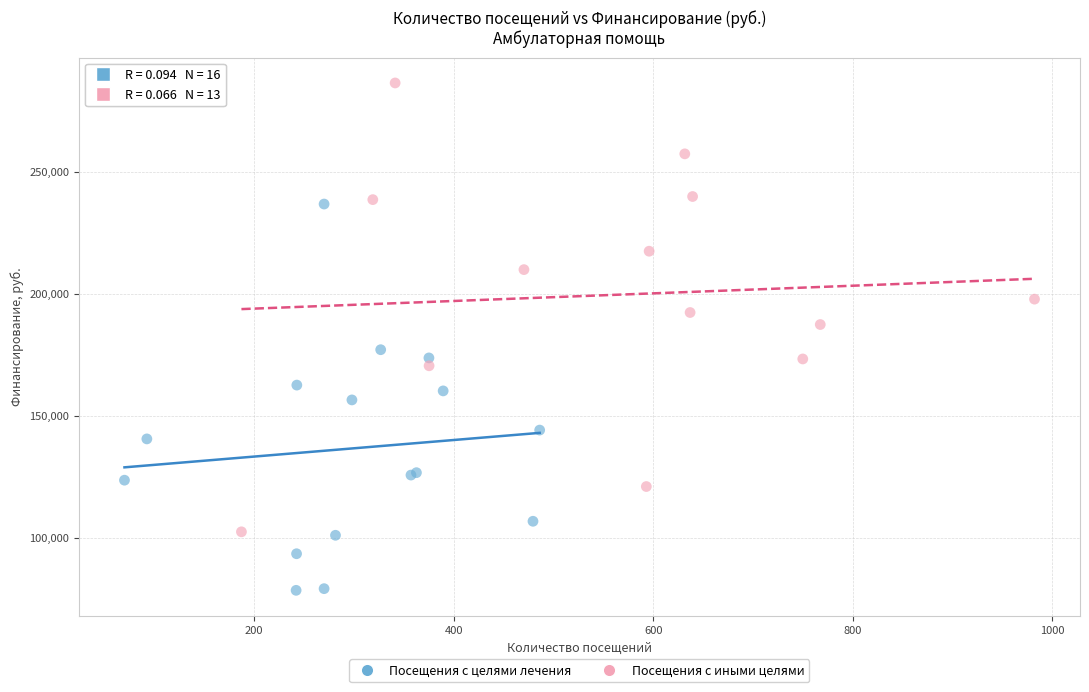

Which series reaches the maximum Y coordinate?

Посещения с иными целями